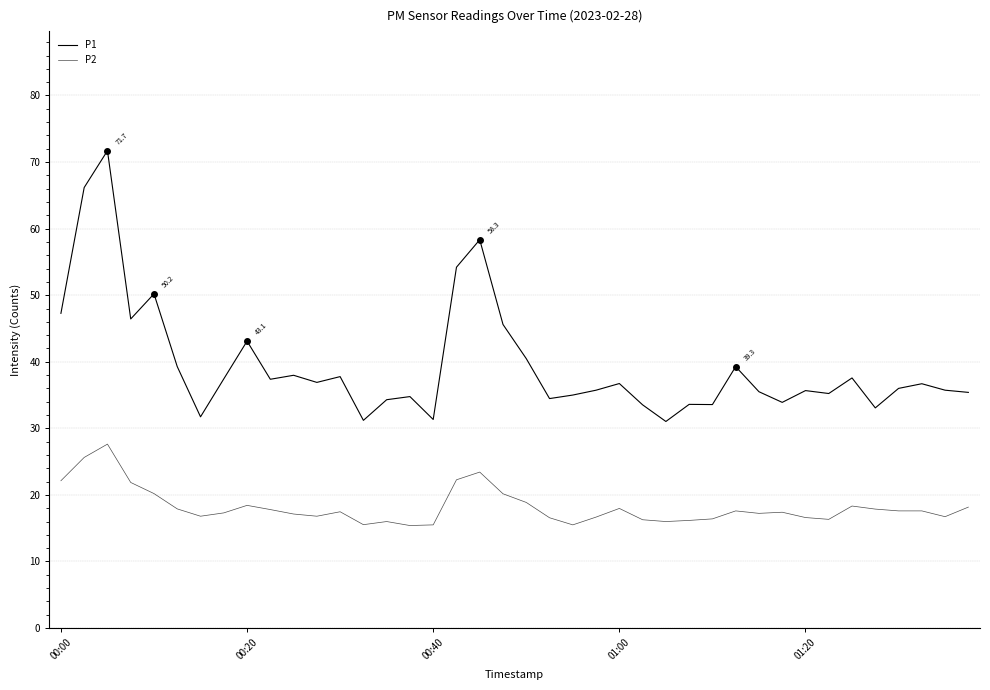

Does the chart have visible grid lines?

Yes